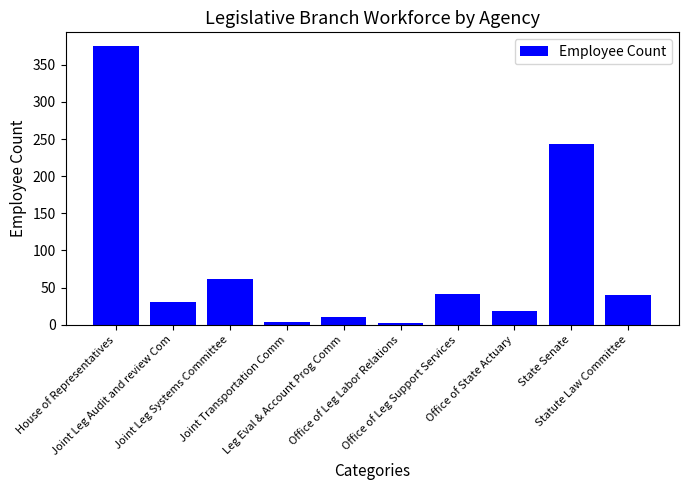

Count the number of categories in the chart.

10